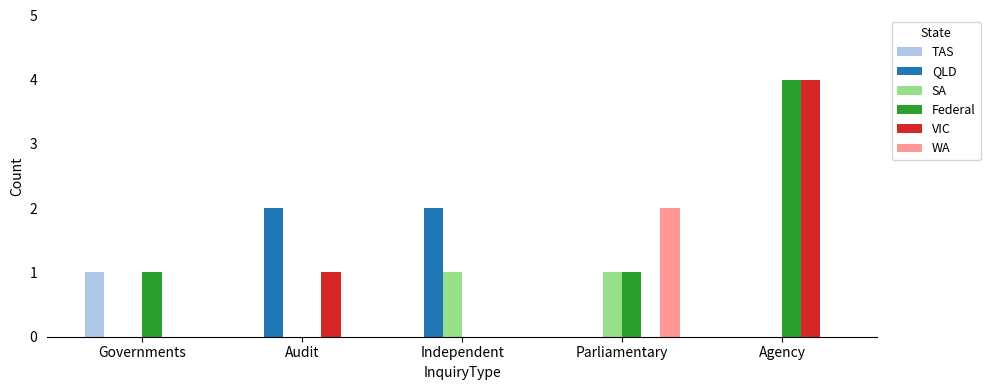

How many groups of bars are there?

5